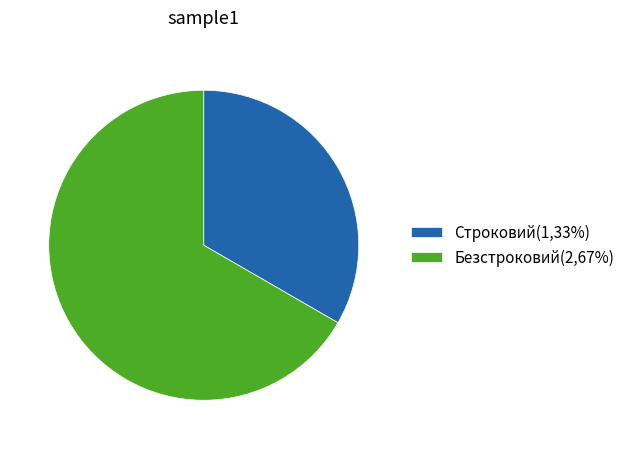

Does Строковий(1,33%) account for over 50% of the chart?

No